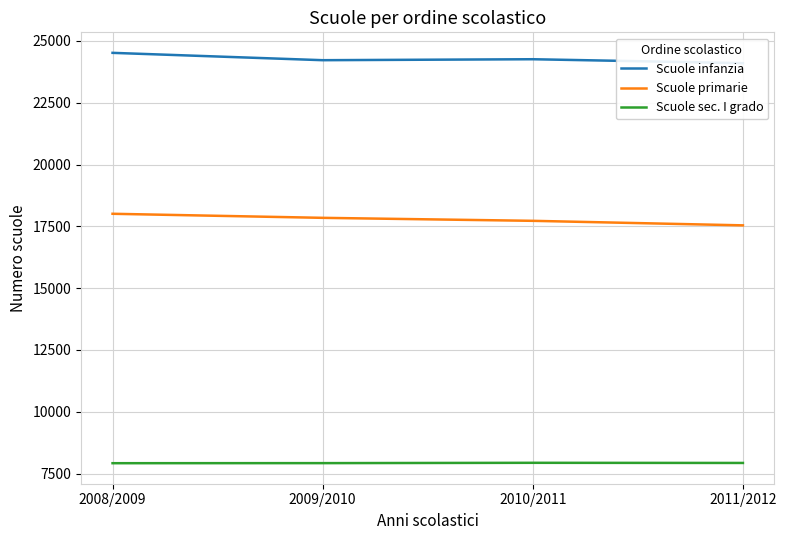

List the series in order of their overall mean, lowest first.

Scuole sec. I grado, Scuole primarie, Scuole infanzia